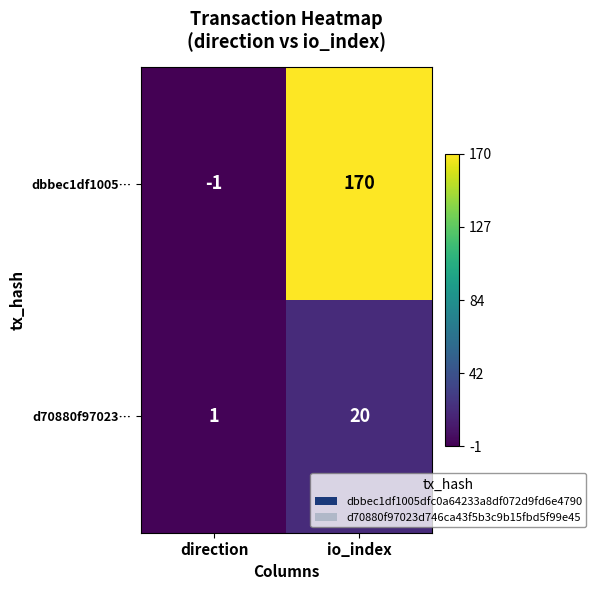

Between direction and io_index, which series saw the biggest shift?

dbbec1df1005…